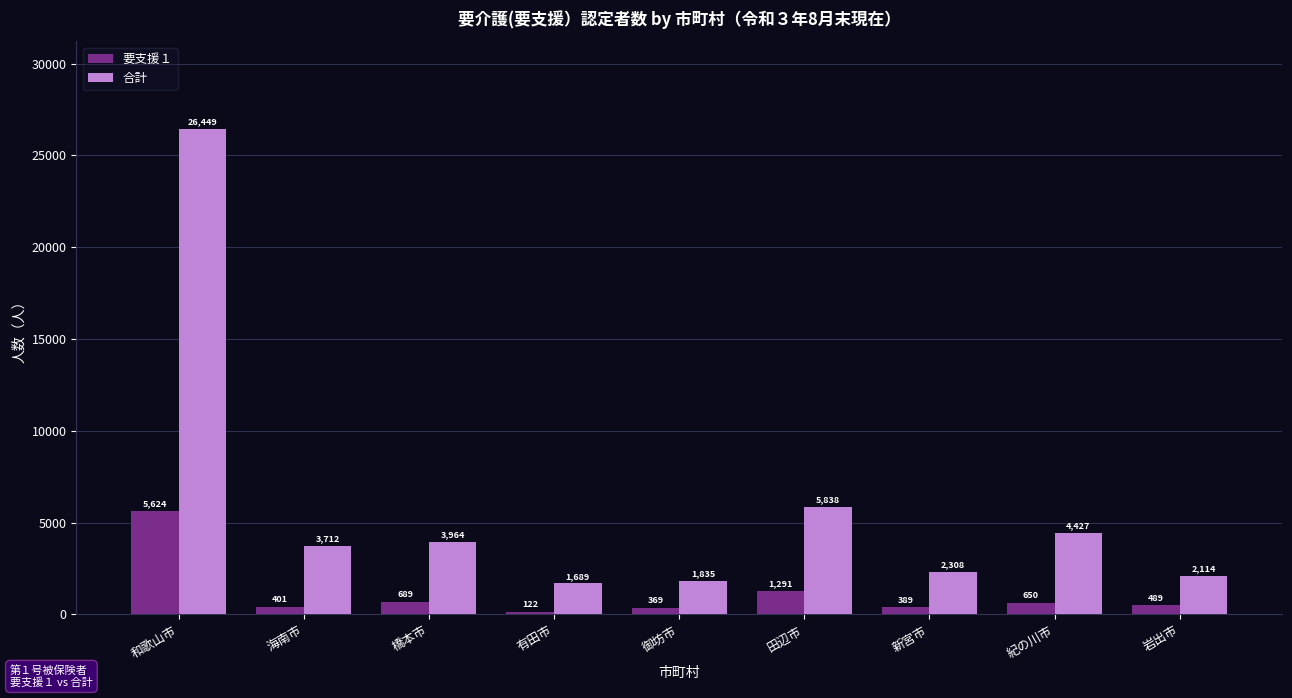

What is the spread (max minus min) of values at 岩出市?

1625